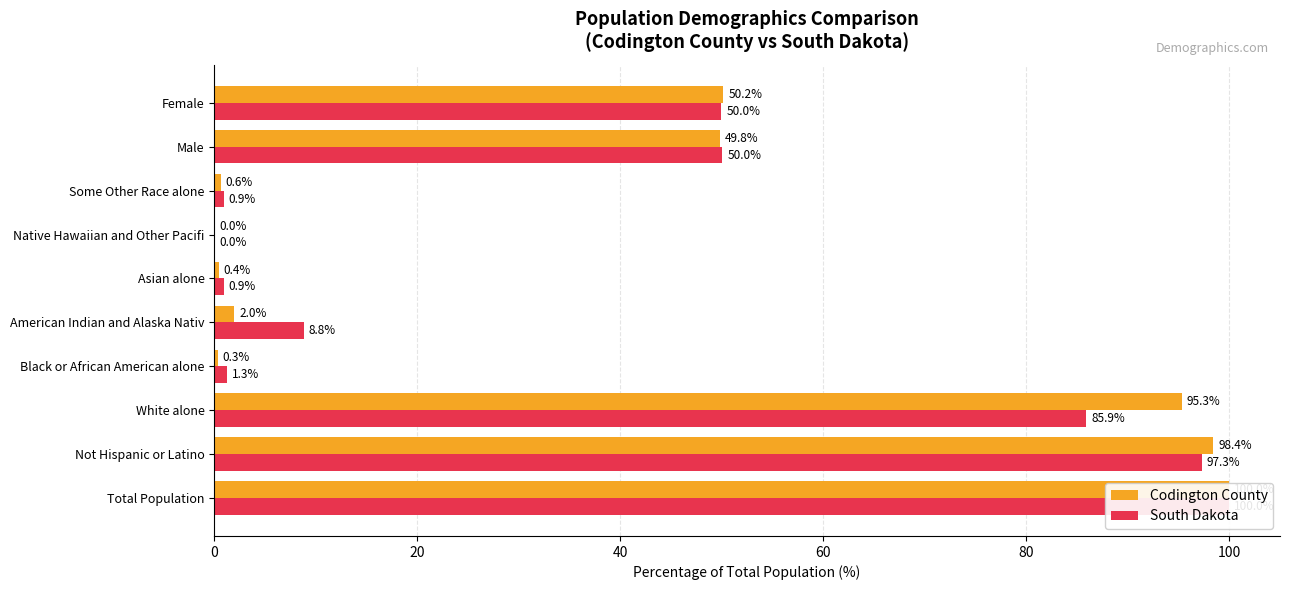

Reading right to left, what are all the values shown in this chart?

Codington County: 50.2	49.8	0.6	0.0	0.4	2.0	0.3	95.3	98.4	100.0
South Dakota: 50.0	50.0	0.9	0.0	0.9	8.8	1.3	85.9	97.3	100.0